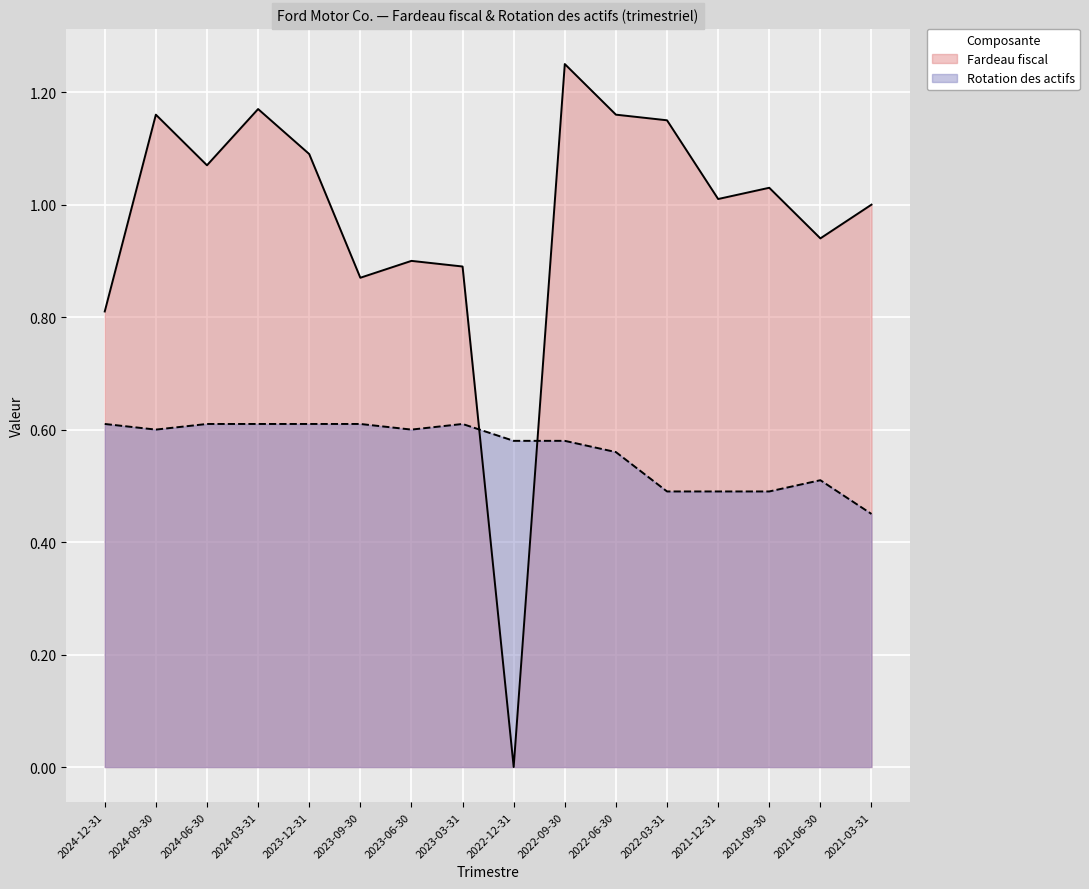

Does the chart display data point markers on the line(s)?

No